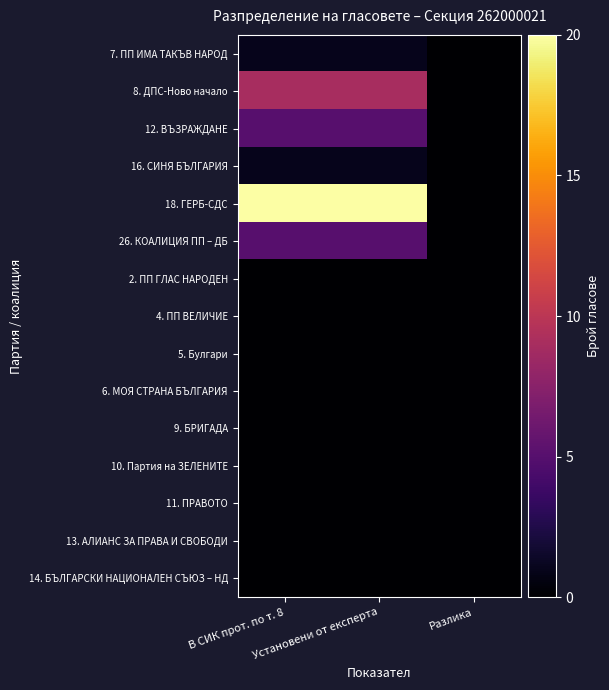

At how many categories does at least one series exceed 5?

2